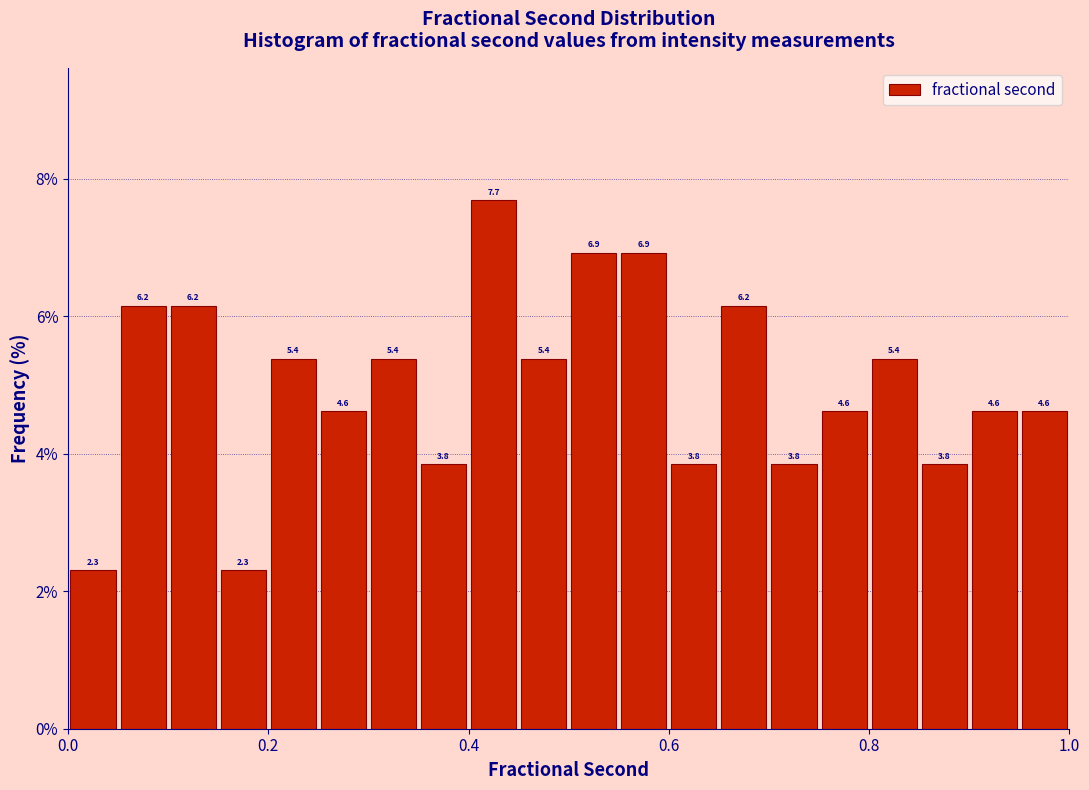

Read against the x-axis, roughly where is the centre of the tallest bar?

0.42